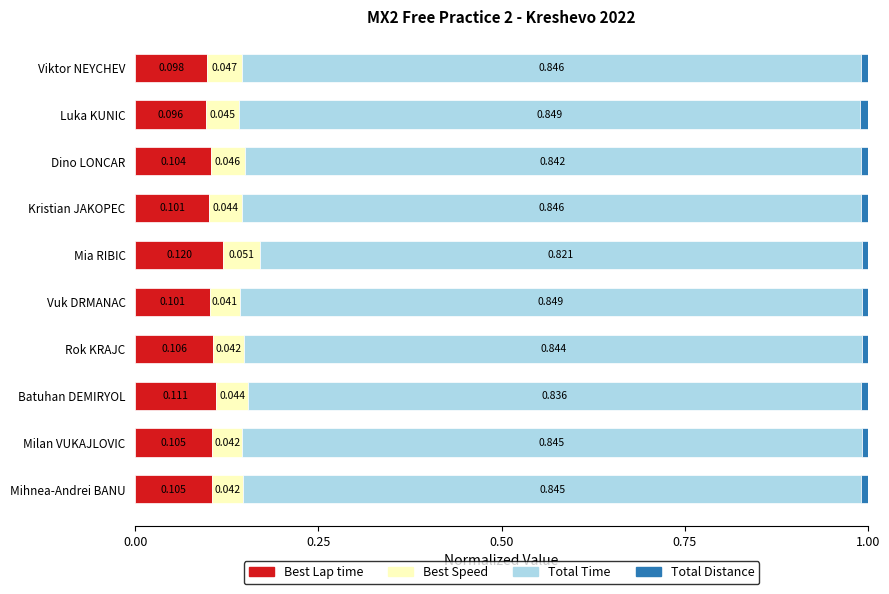

At which label does Best Lap time reach its minimum?

Luka KUNIC